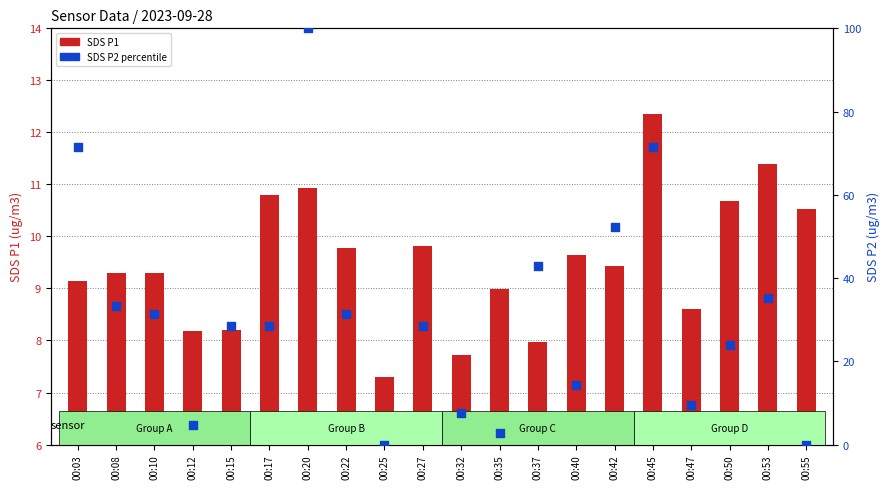

Which series contains the lowest Y value?

SDS P2 (percentile)